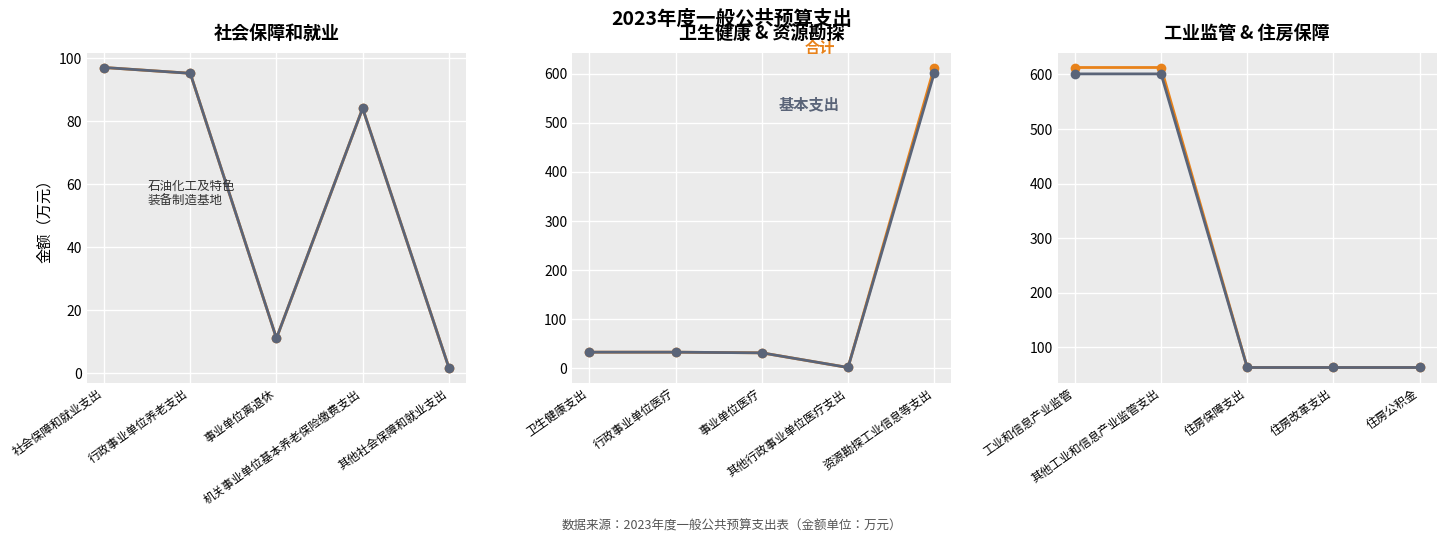

True or false: 基本支出 and 合计 cross at least once.

False